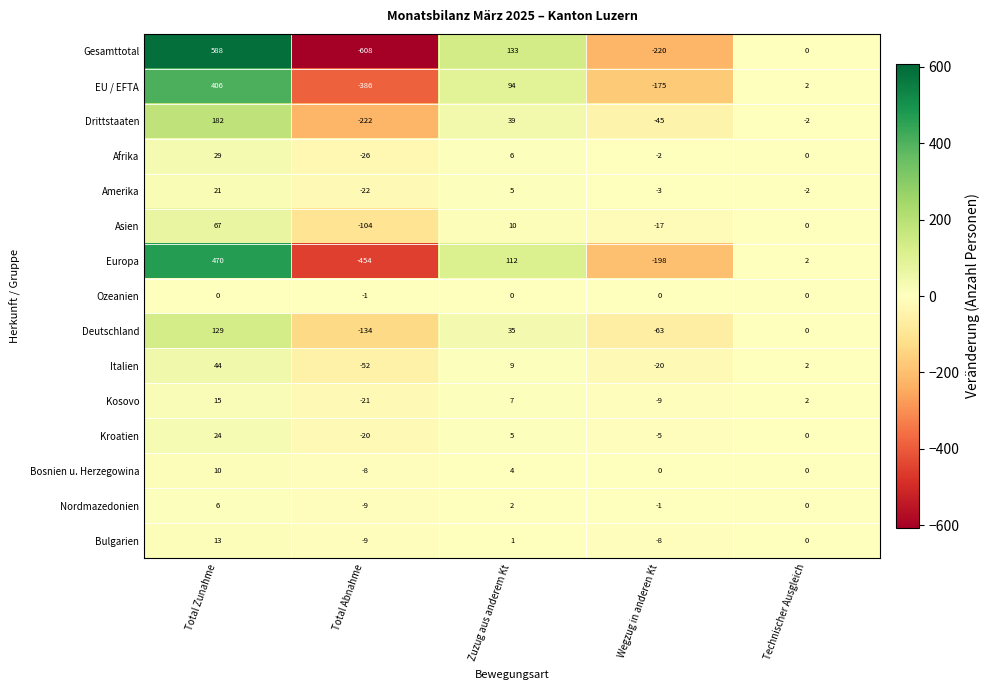

How many data points does each series have?

5